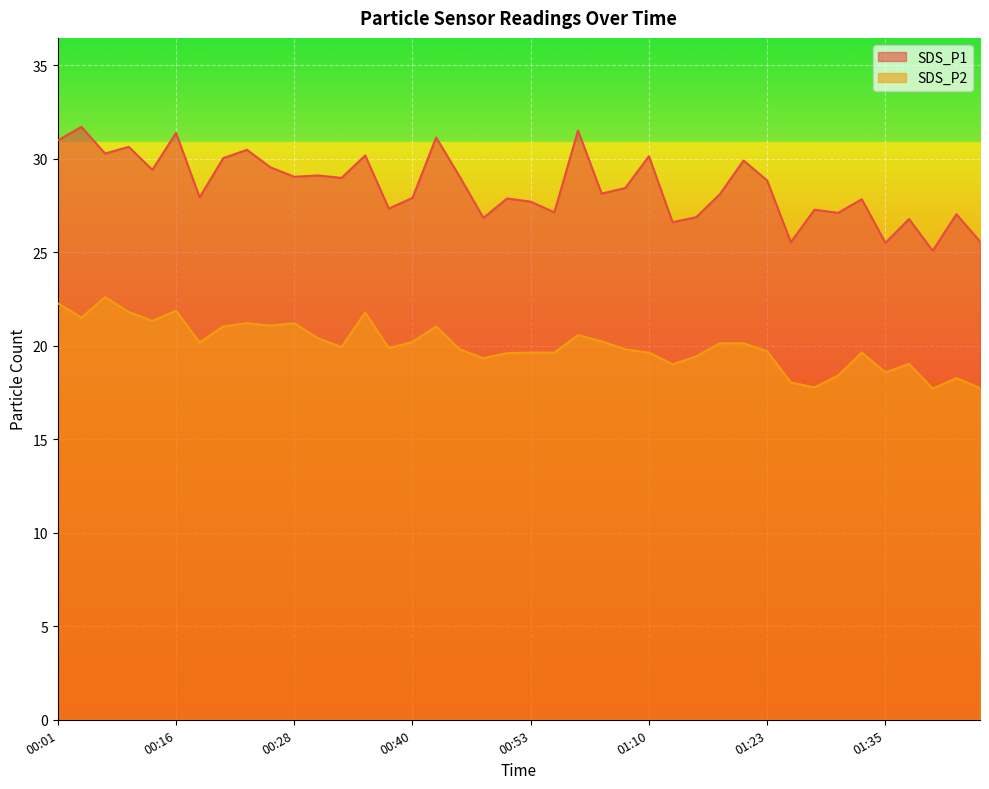

What is the greatest value displayed?

31.7